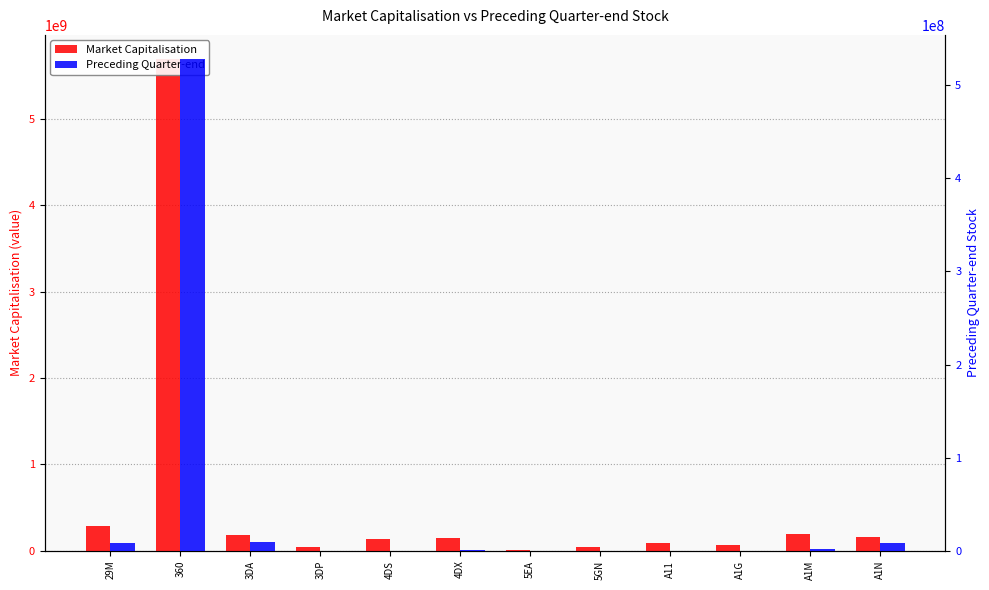

What is the minimum value shown in the chart?

1120.5